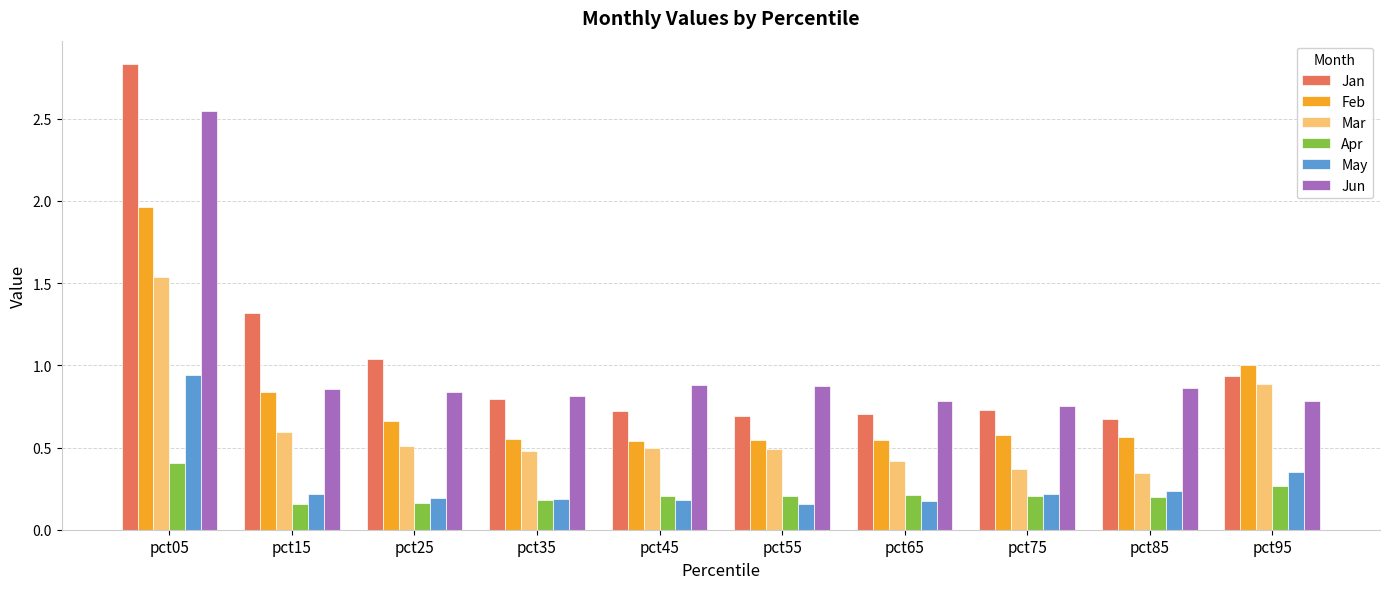

Which series has the largest total across all categories?

Jan